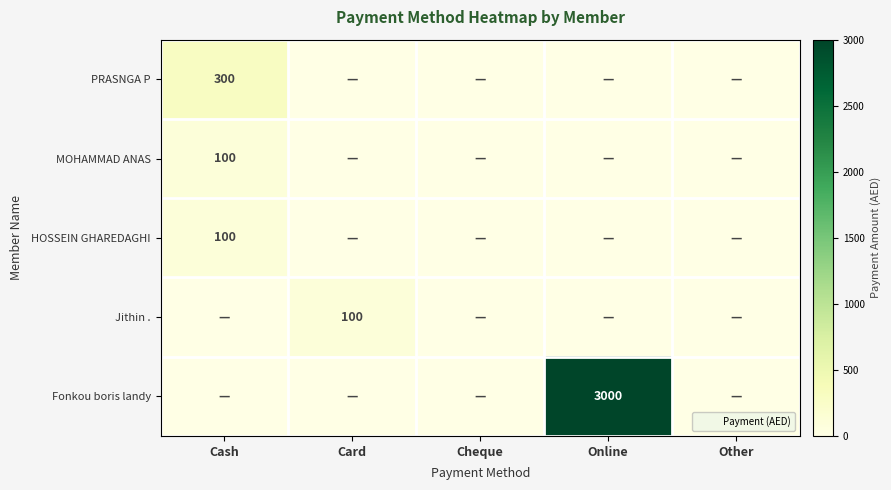

List the series in order of their peak value, highest first.

Fonkou boris landy, PRASNGA P, MOHAMMAD ANAS, HOSSEIN GHAREDAGHI, Jithin .